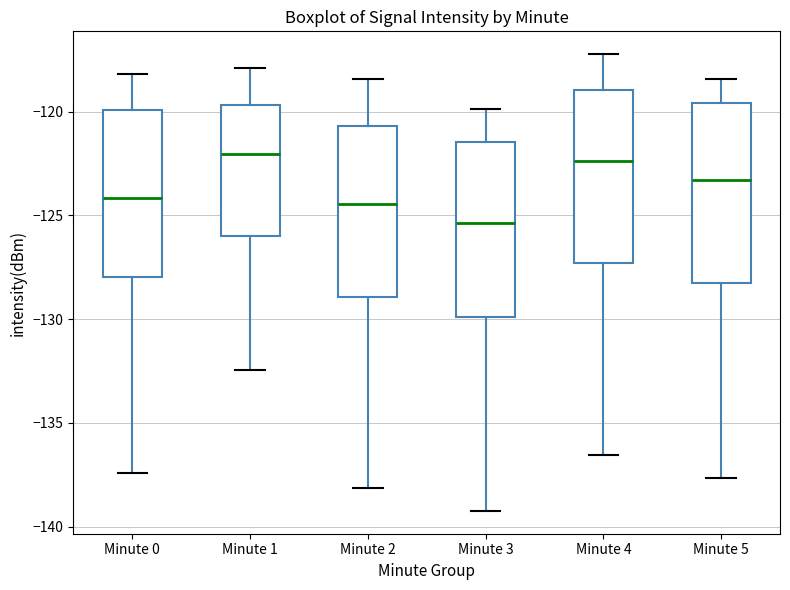

Which box's median line is the lowest?

Minute 3